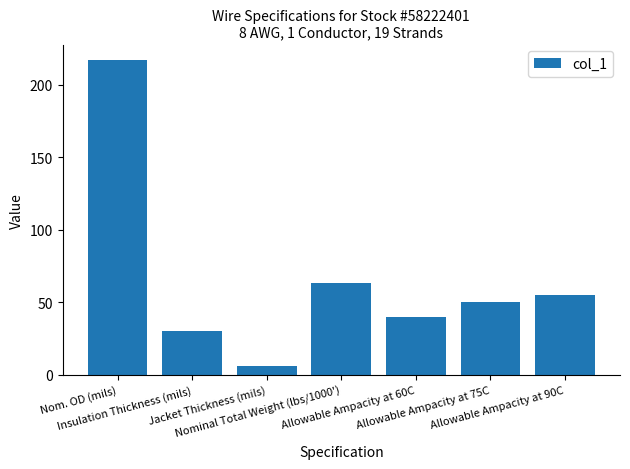

Approximately how many times larger is the value at Nom. OD (mils) compared to Insulation Thickness (mils)?

7.2